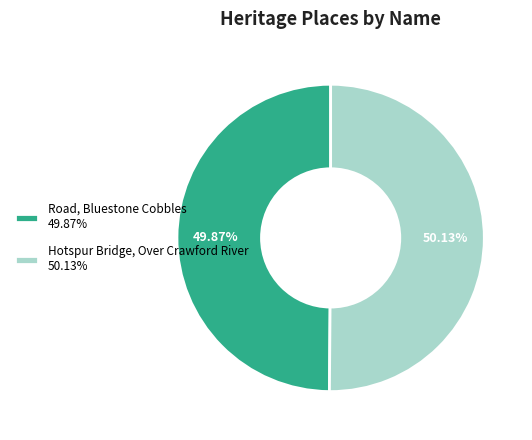

What percentage do Road, Bluestone Cobbles and Hotspur Bridge, Over Crawford River together represent?

100.0%